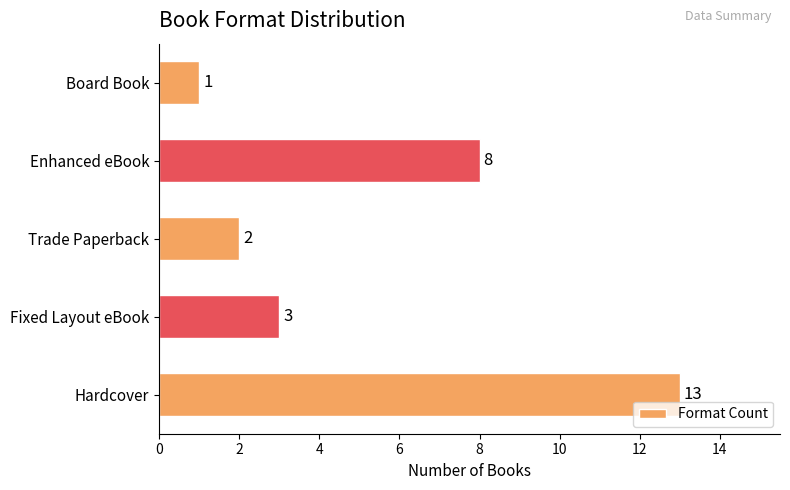

Which category has the lowest value across all series?

Board Book